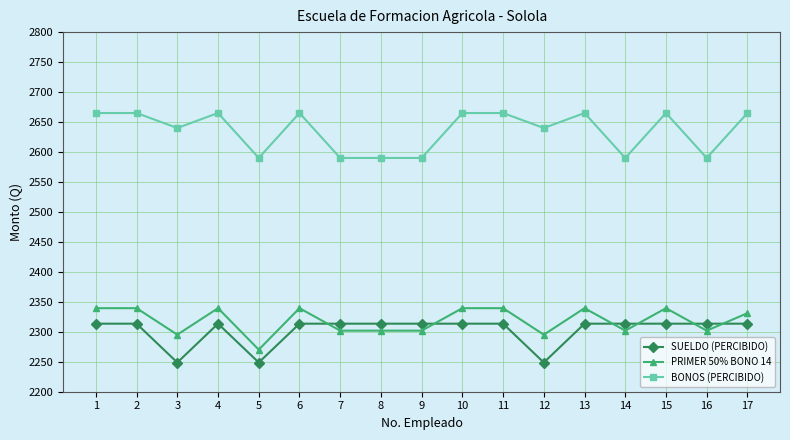

List the series in order of their peak value, lowest first.

SUELDO (PERCIBIDO), PRIMER 50% BONO 14, BONOS (PERCIBIDO)